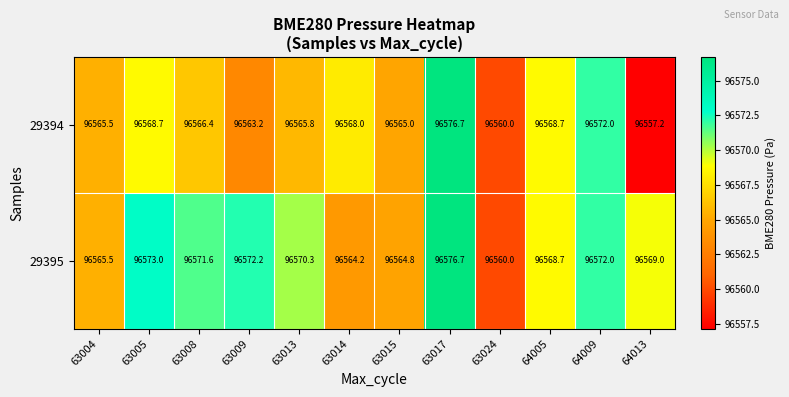

List the series in order of their overall mean, lowest first.

29394, 29395